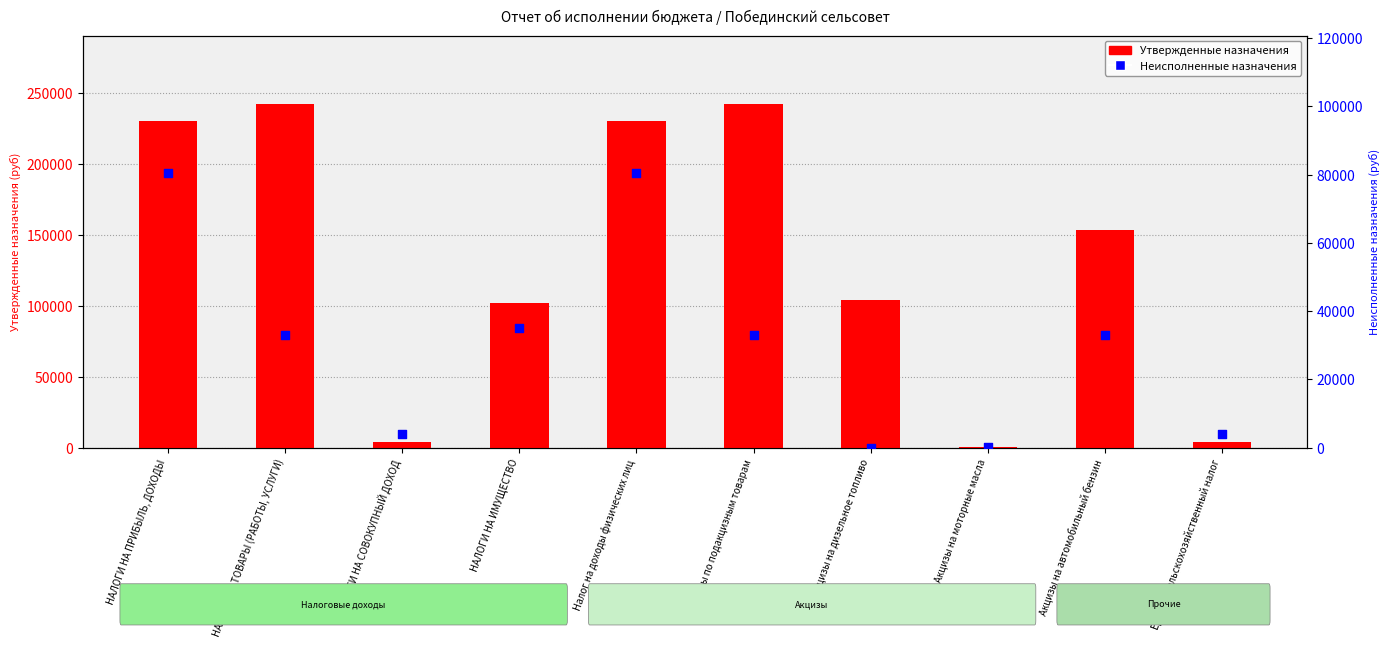

Which series has the widest spread of Y values?

Утвержденные назначения